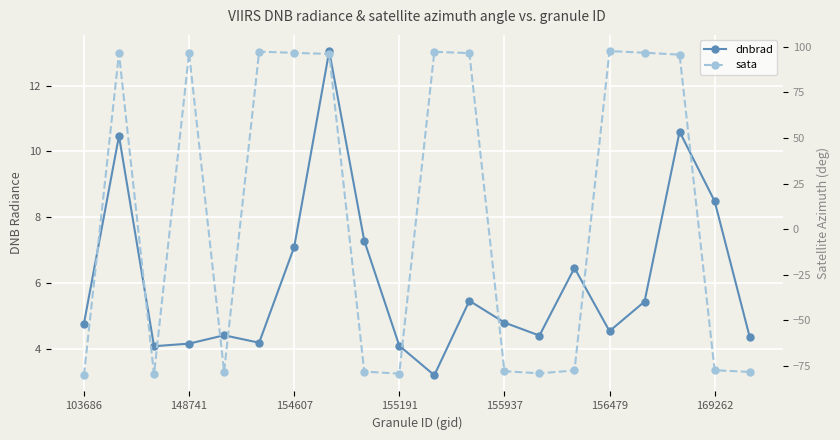

Reading right to left, extract all data points from this chart.

dnbrad: 4.4	8.5	10.6	5.4	4.5	6.5	4.4	4.8	5.5	3.2	4.1	7.3	13.0	7.1	4.2	4.4	4.2	4.1	10.5	4.8
sata: -78.4	-77.5	95.8	96.8	97.7	-77.6	-79.2	-78.0	96.6	97.3	-79.4	-78.2	96.1	96.7	97.4	-78.3	96.8	-79.8	96.6	-80.3